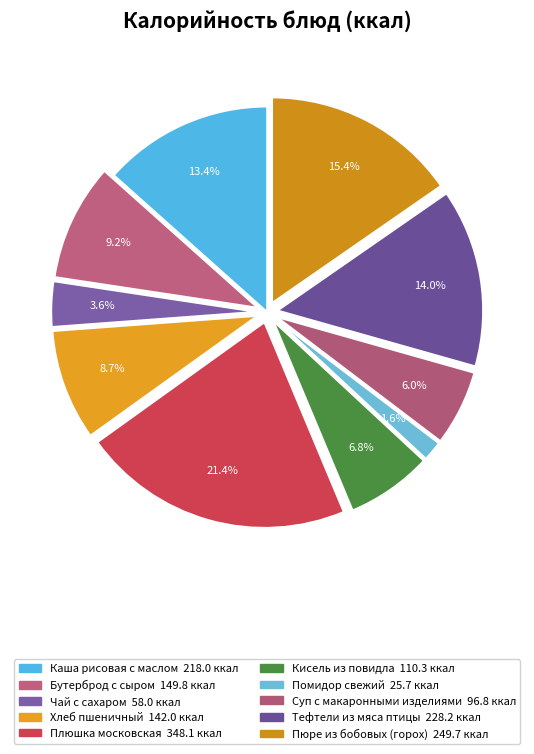

How many segments does this pie chart have?

10